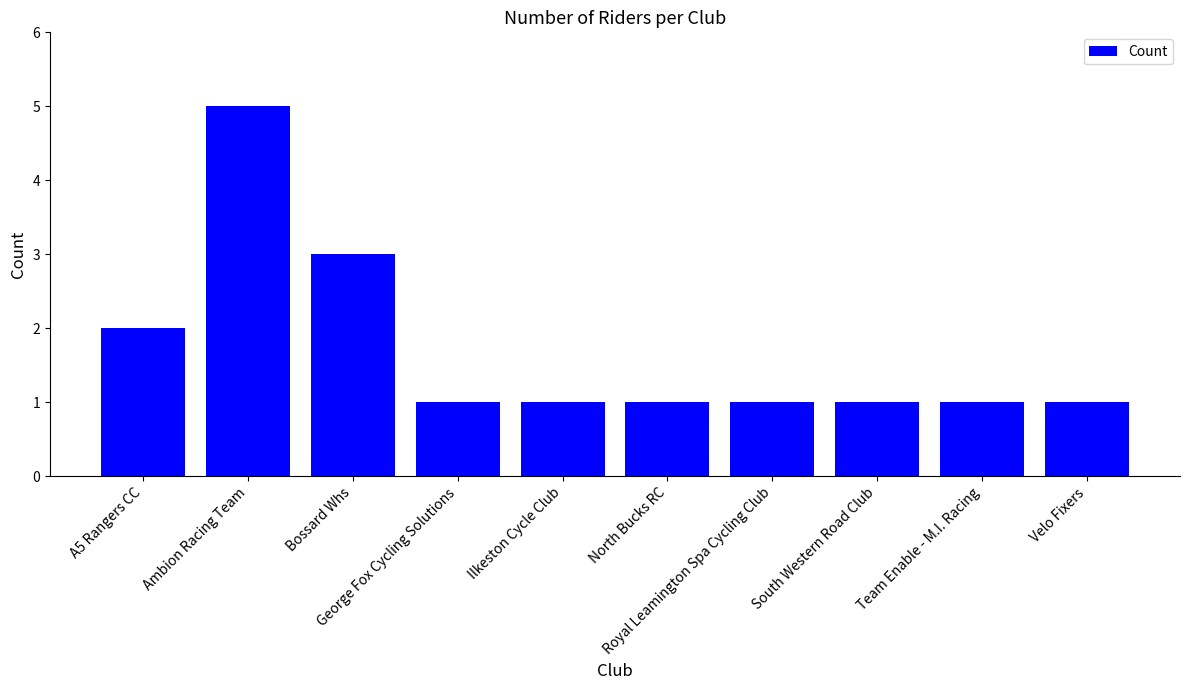

What is the average value?

2